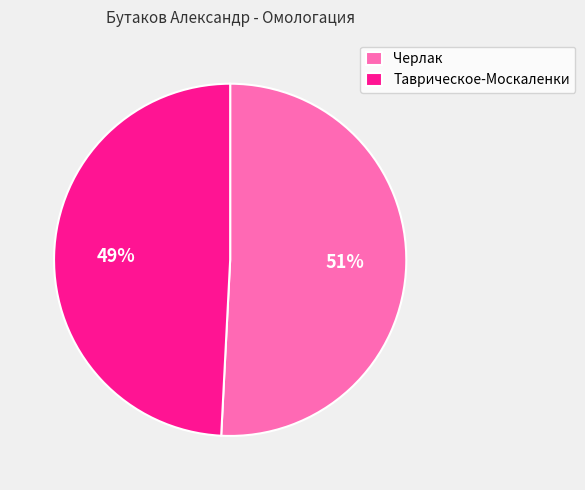

How many slices are in this pie chart?

2